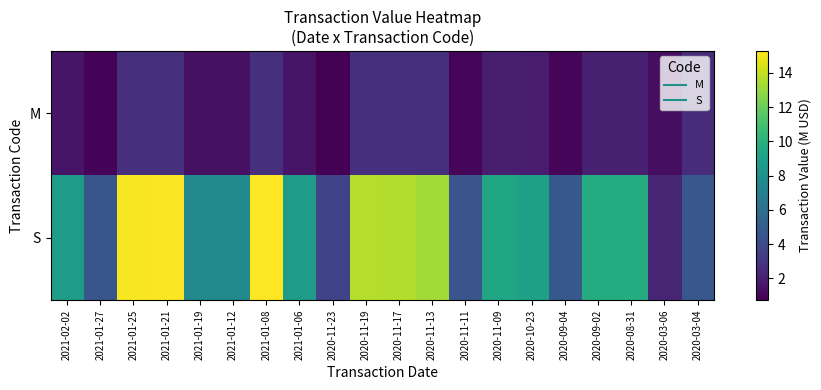

At how many categories does at least one series exceed 1?

20